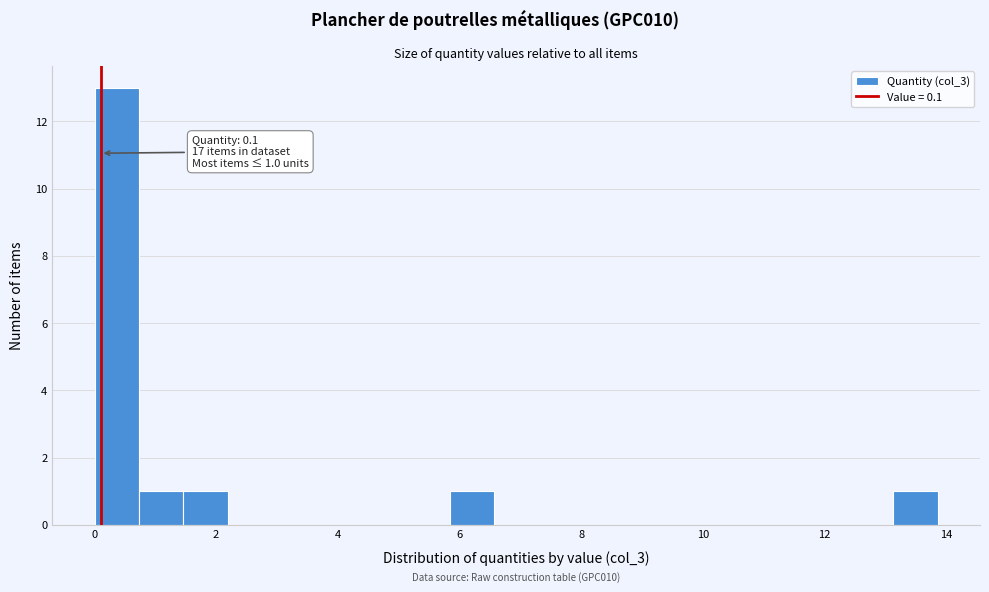

Read against the x-axis, roughly where is the centre of the tallest bar?

0.4